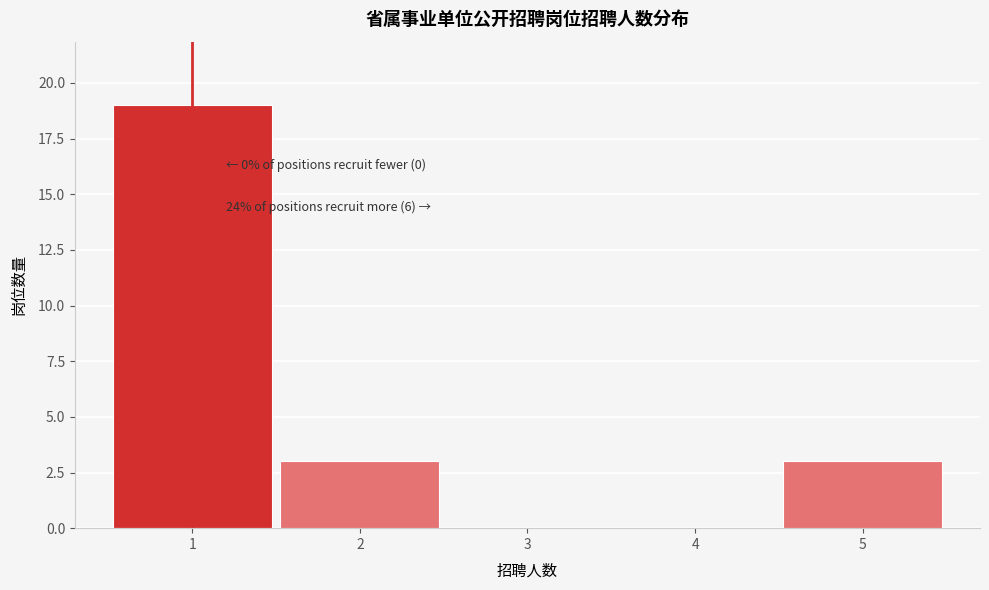

Reading left to right, what are all the values shown in this chart?

1=19	2=3	3=0	4=0	5=3